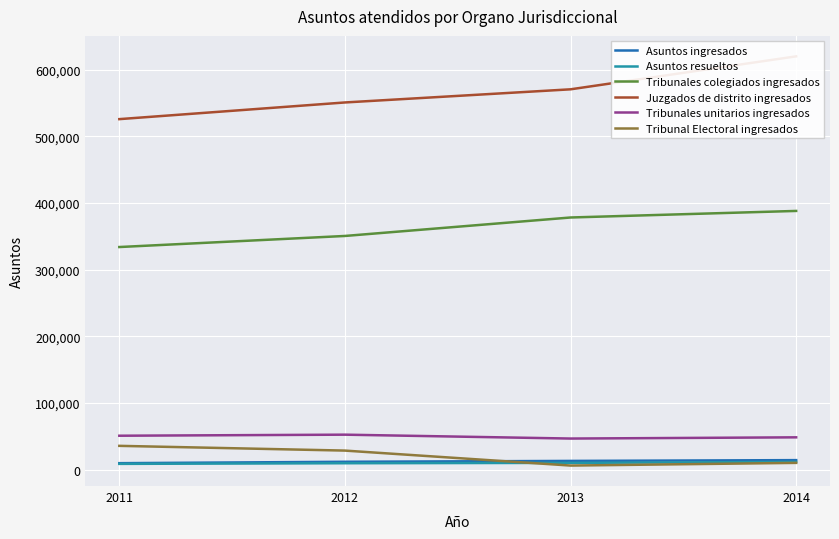

Between which two adjacent categories do Asuntos ingresados and Tribunal Electoral ingresados first intersect?

2012 and 2013